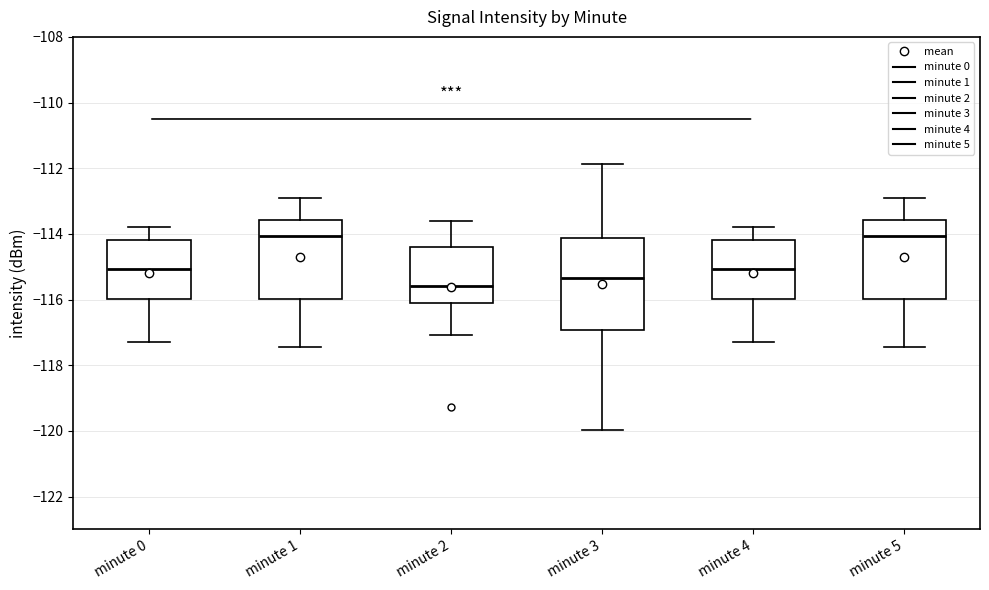

Comparing the boxes themselves (not the whiskers), which one is the tallest?

minute 3